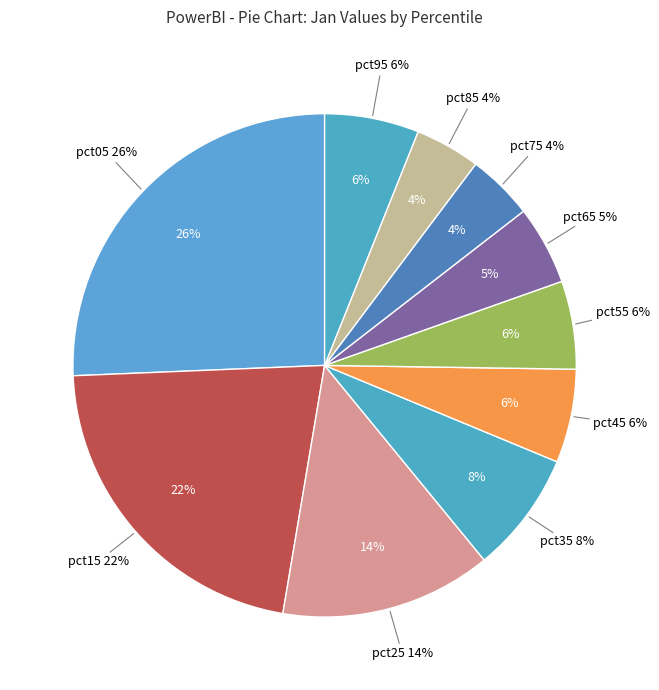

To the nearest percent, what is the combined percentage of pct45 and pct85?

10%